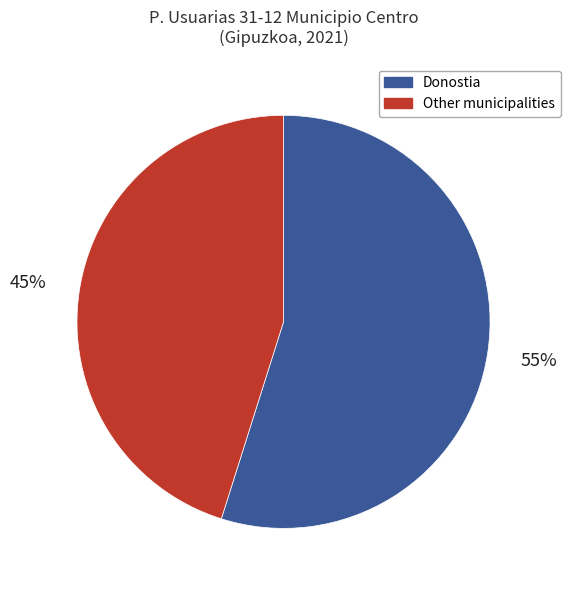

To the nearest percent, what is the difference between the Other municipalities and Donostia slice percentages?

10%